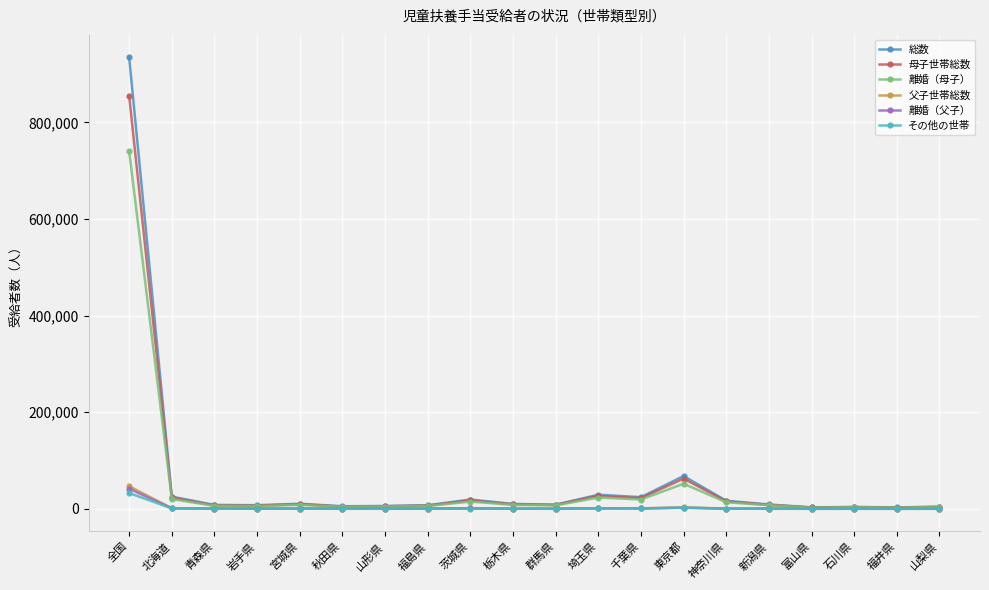

What is the maximum value shown in the chart?

934489